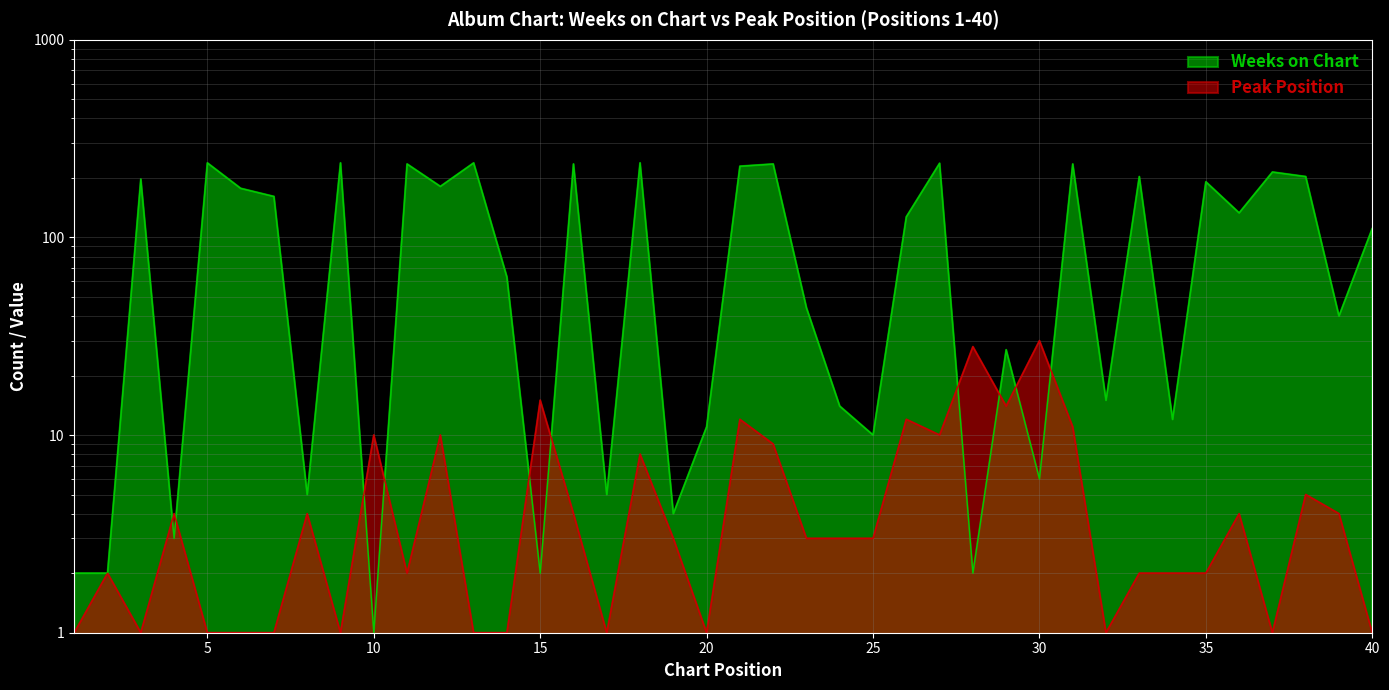

True or false: Weeks on Chart and Peak Position intersect in this chart.

True